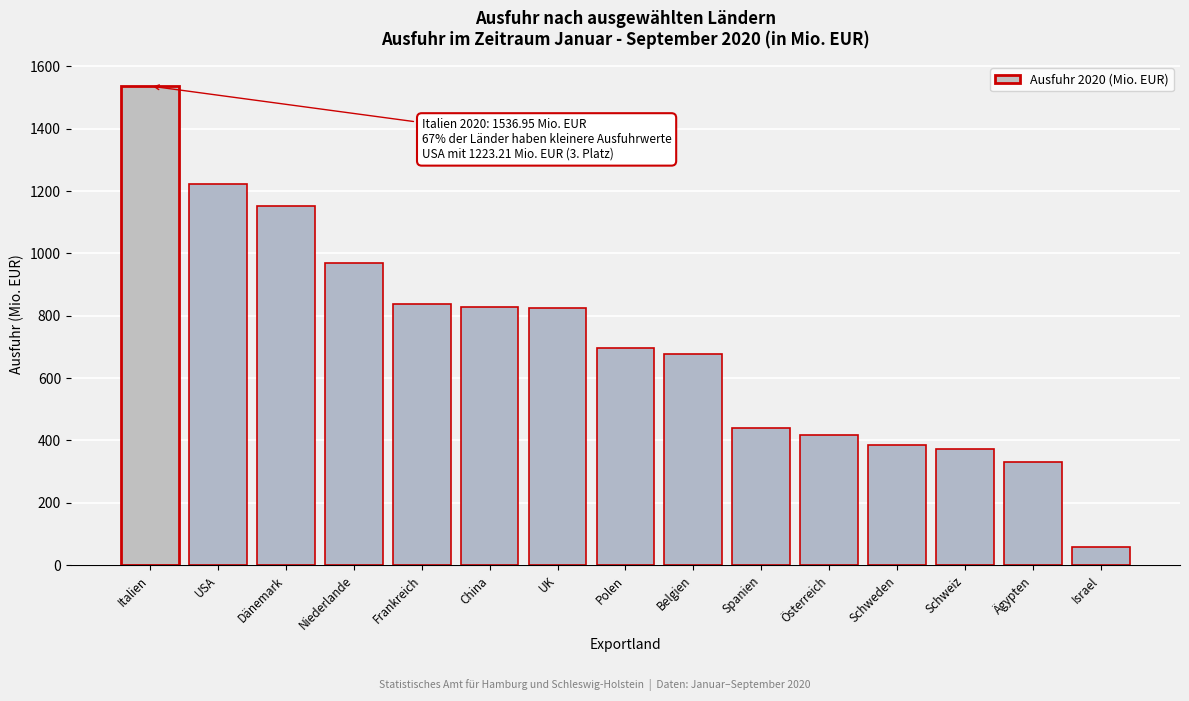

What value does the data have at China?

829.1